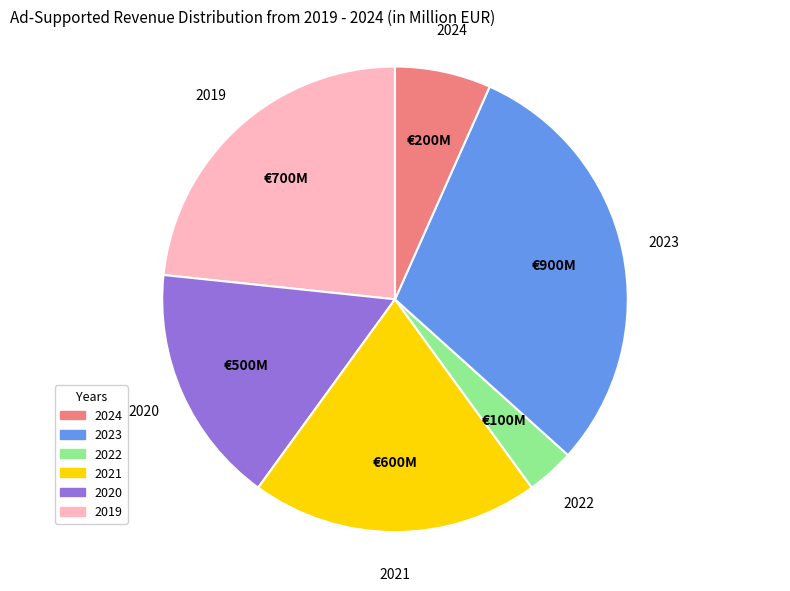

Which slice is the smallest?

2022